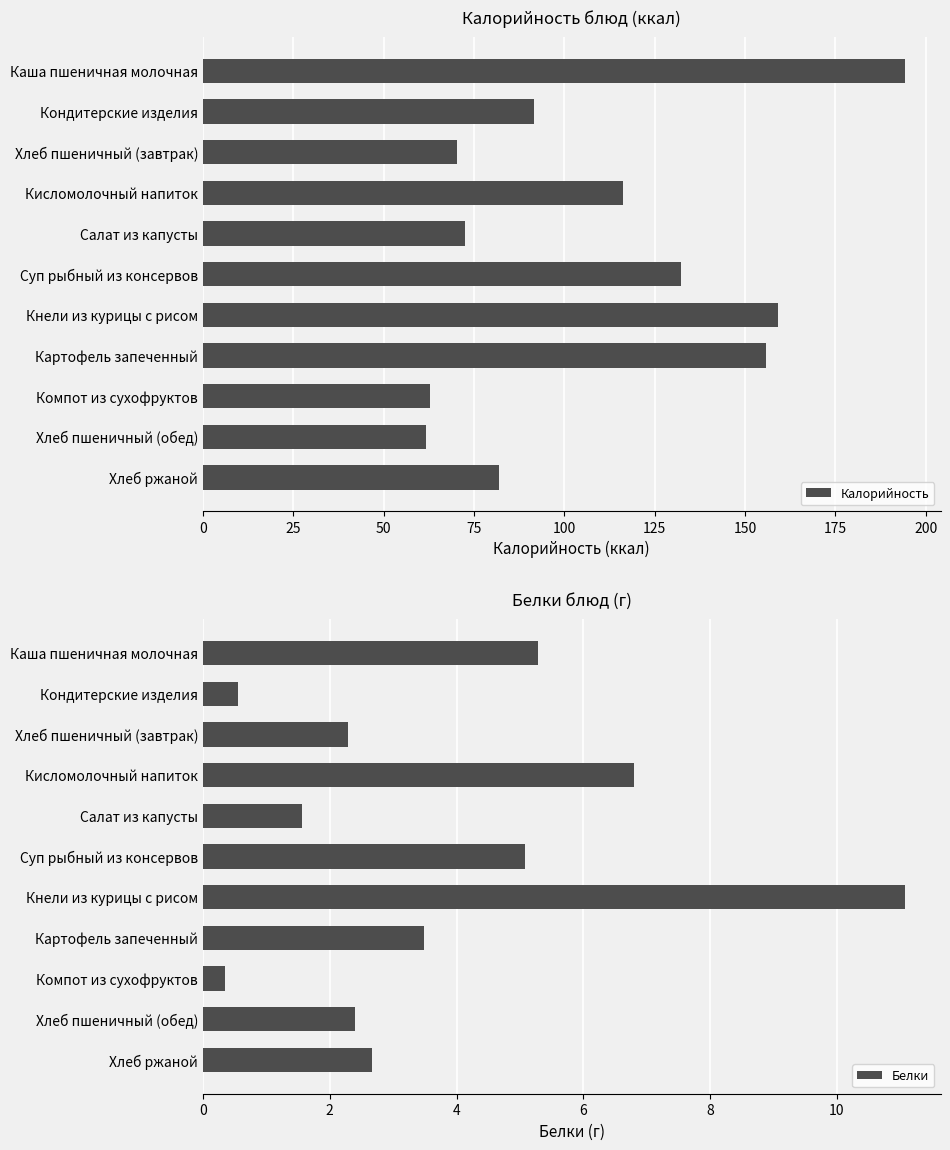

Are the bars horizontal?

Yes